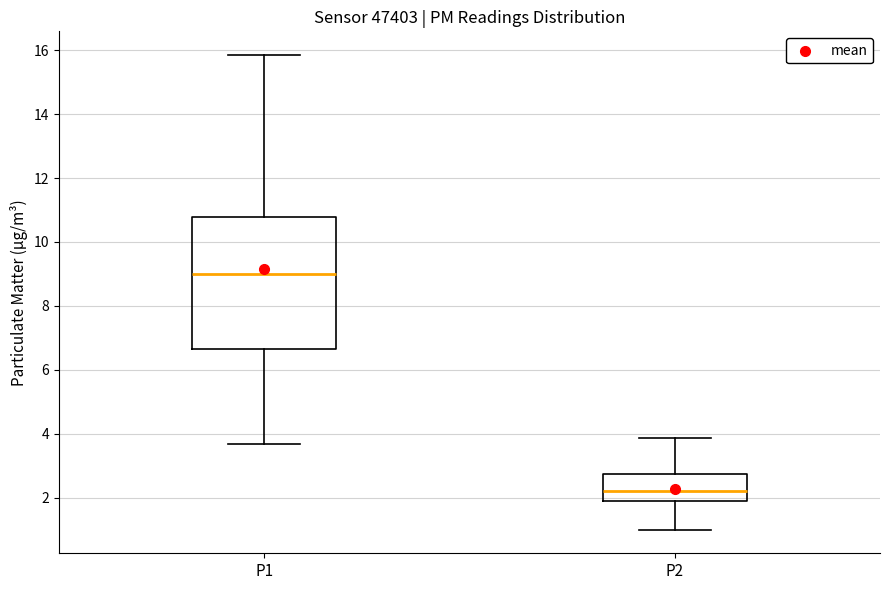

Comparing the boxes themselves (not the whiskers), which one is the tallest?

P1